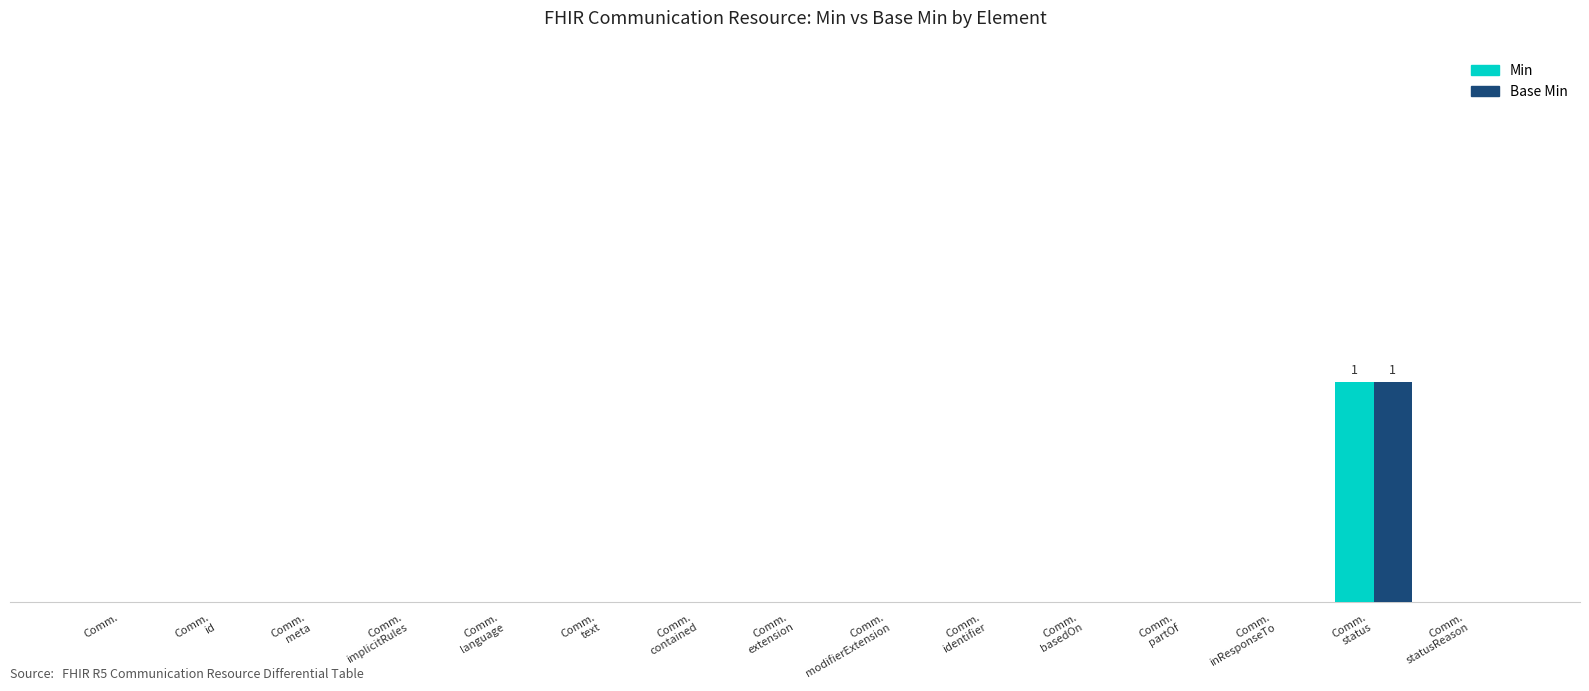

Which series has the largest total across all categories?

Min